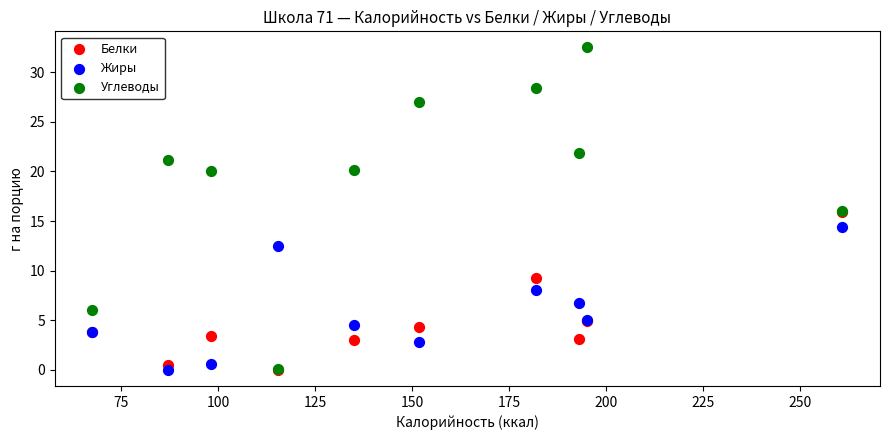

What are all the series names shown in the legend?

Белки, Жиры, Углеводы